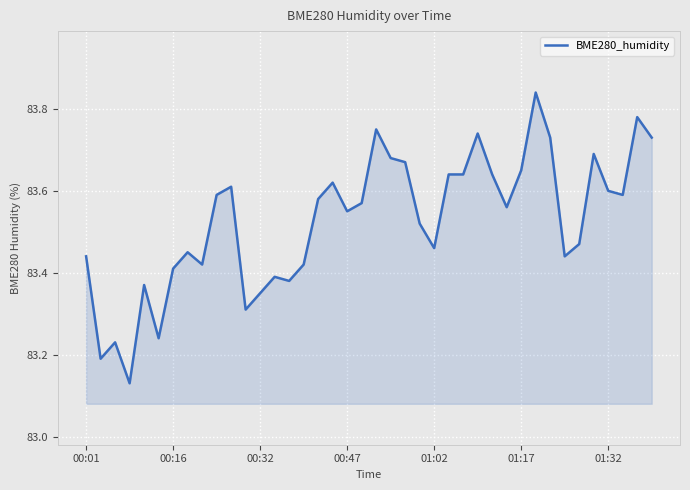

What is the difference between the maximum and minimum values?

0.7